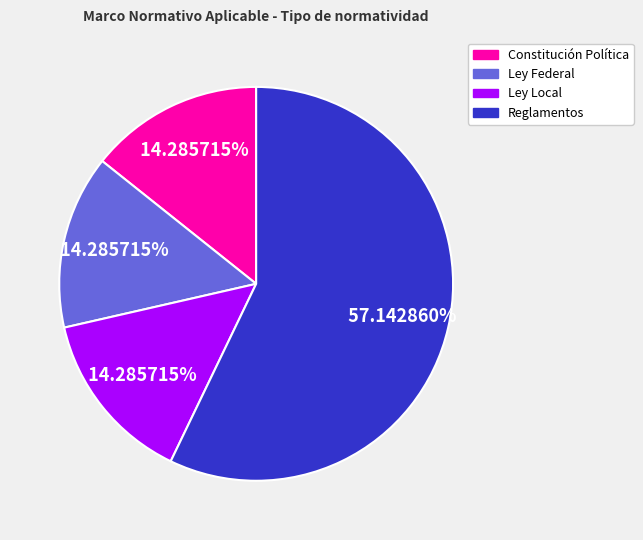

How many slices are in this pie chart?

4